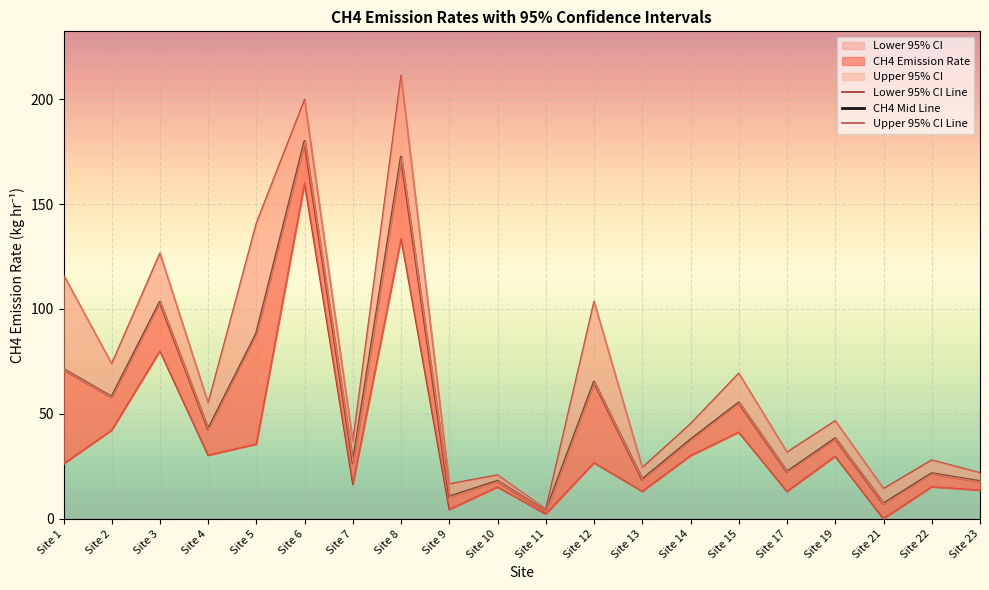

Rank the series by their average value, from highest to lowest.

Upper 95% CI, CH4 Emission Rate, Lower 95% CI